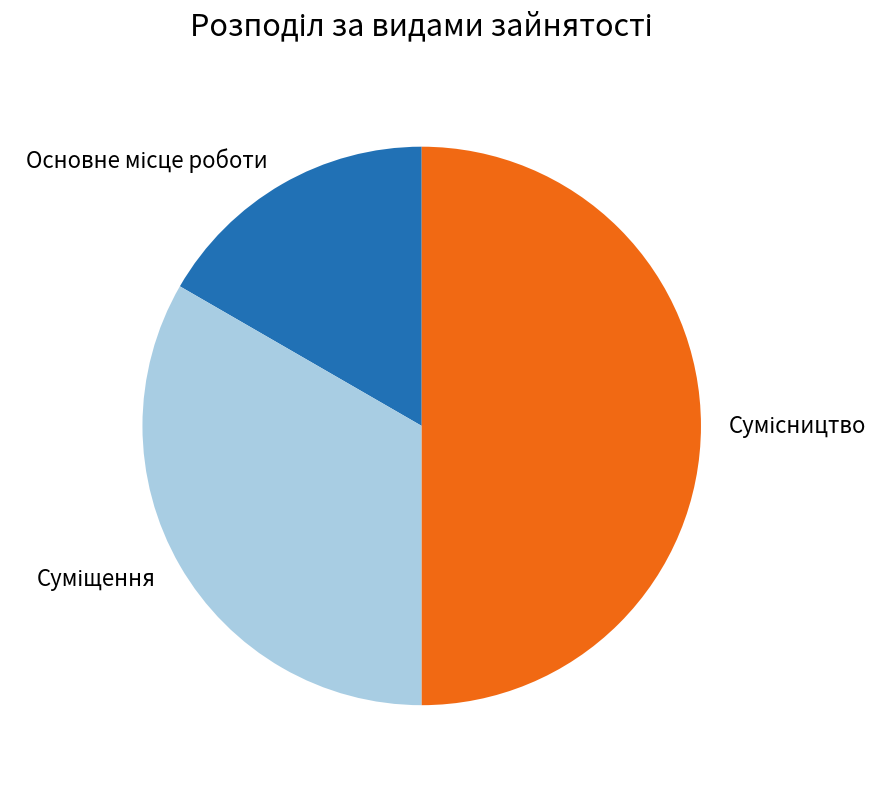

What is the change in value from Основне місце роботи to Сумісництво?

+2